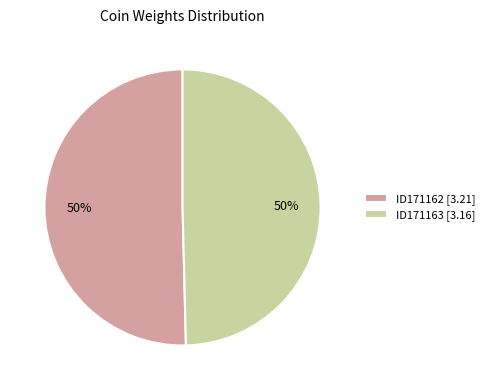

True or false: ID171163 accounts for 50% of the total.

True